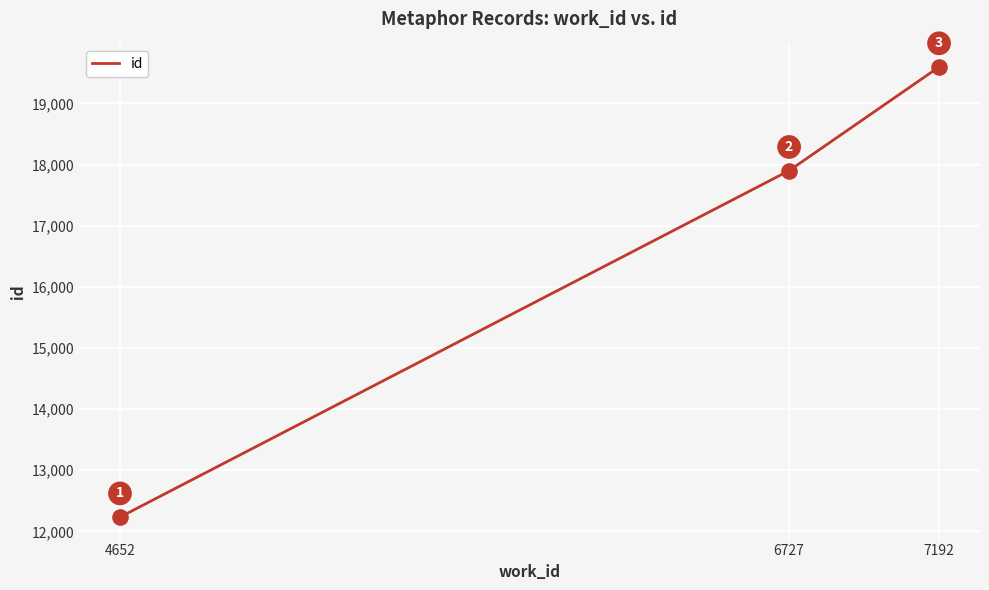

Which has a higher value, 4652 or 6727?

6727